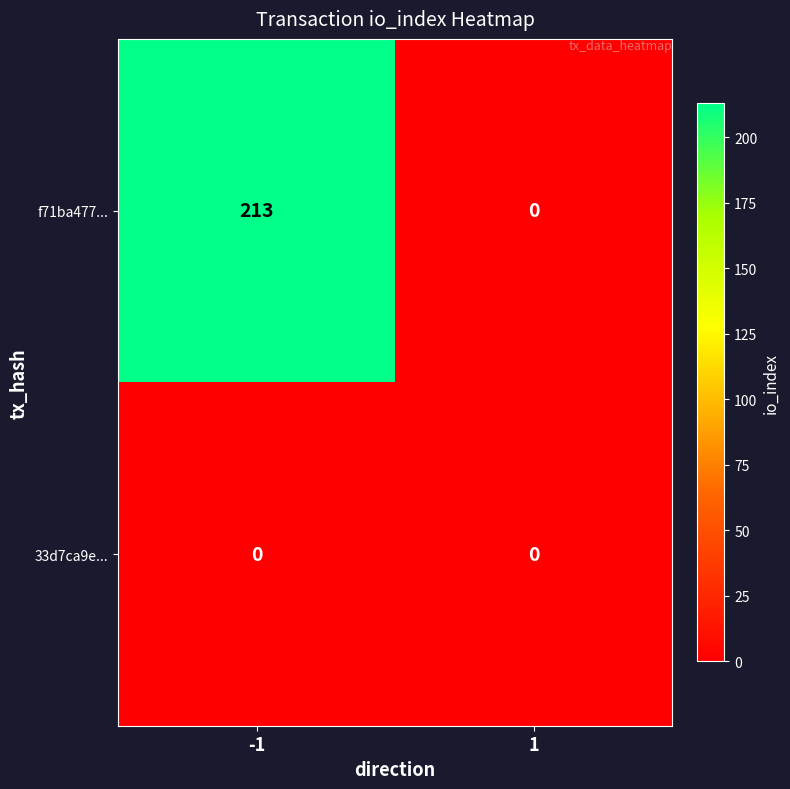

What is the spread (max minus min) of values at -1?

213